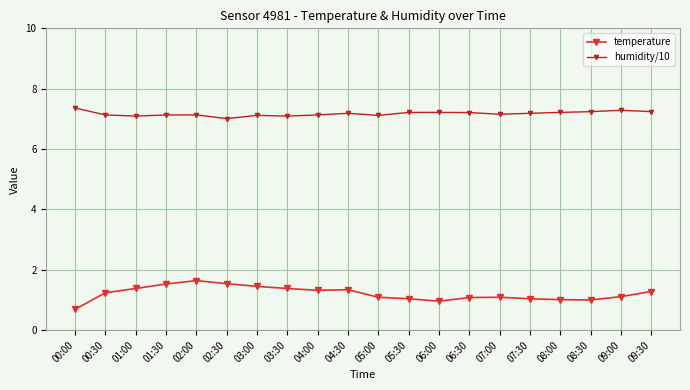

List the series in order of their overall mean, highest first.

humidity/10, temperature